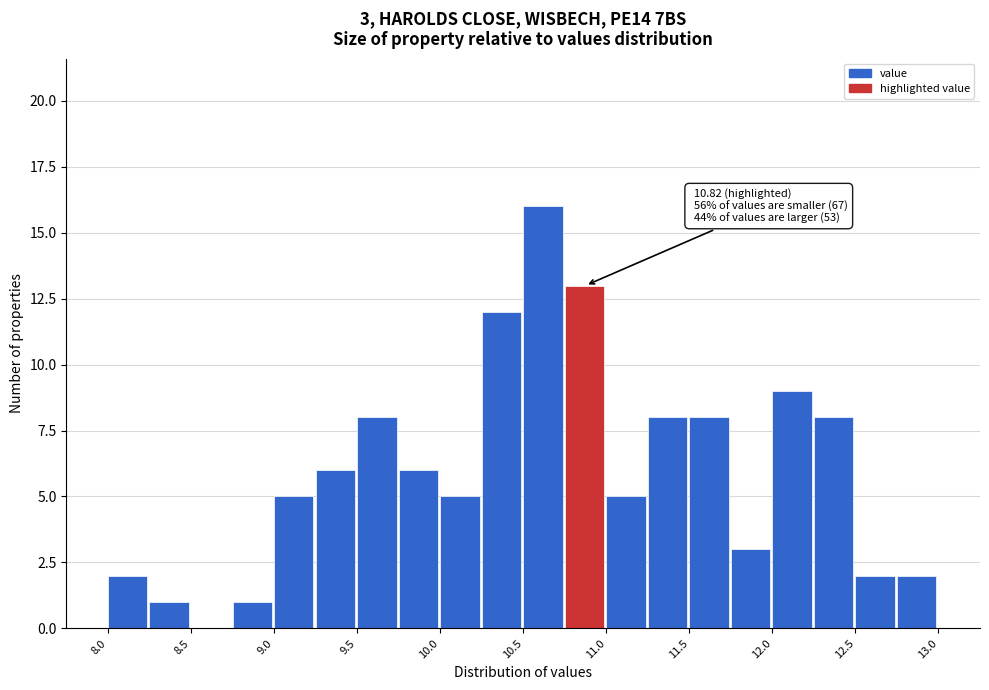

Which range on the x-axis has the tallest bar?

10.50 to 10.75